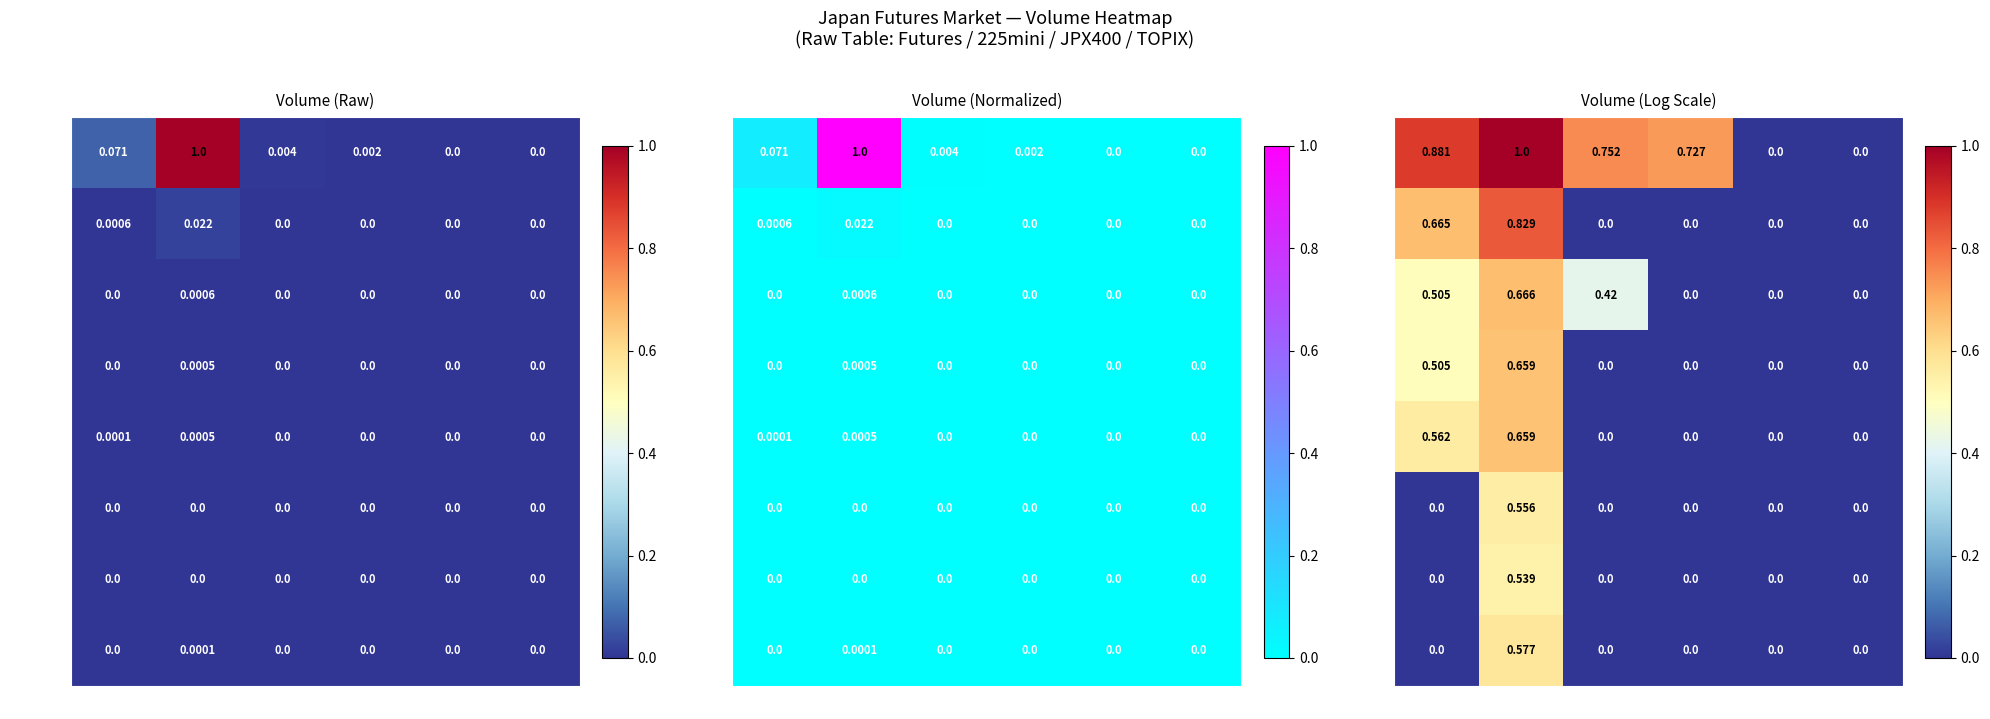

List the series in order of their peak value, lowest first.

2017N12, 2017N06, 2019N12, 2017N03, 2016N12, 2016N09, 2016N06, 2016N03